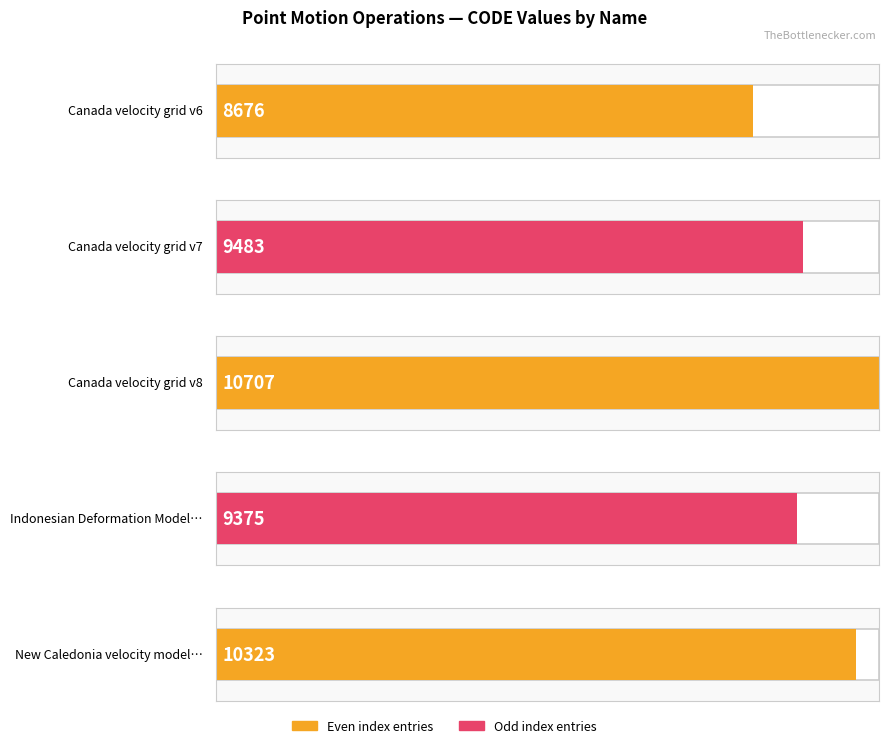

What is the difference between the maximum and minimum values?

2031